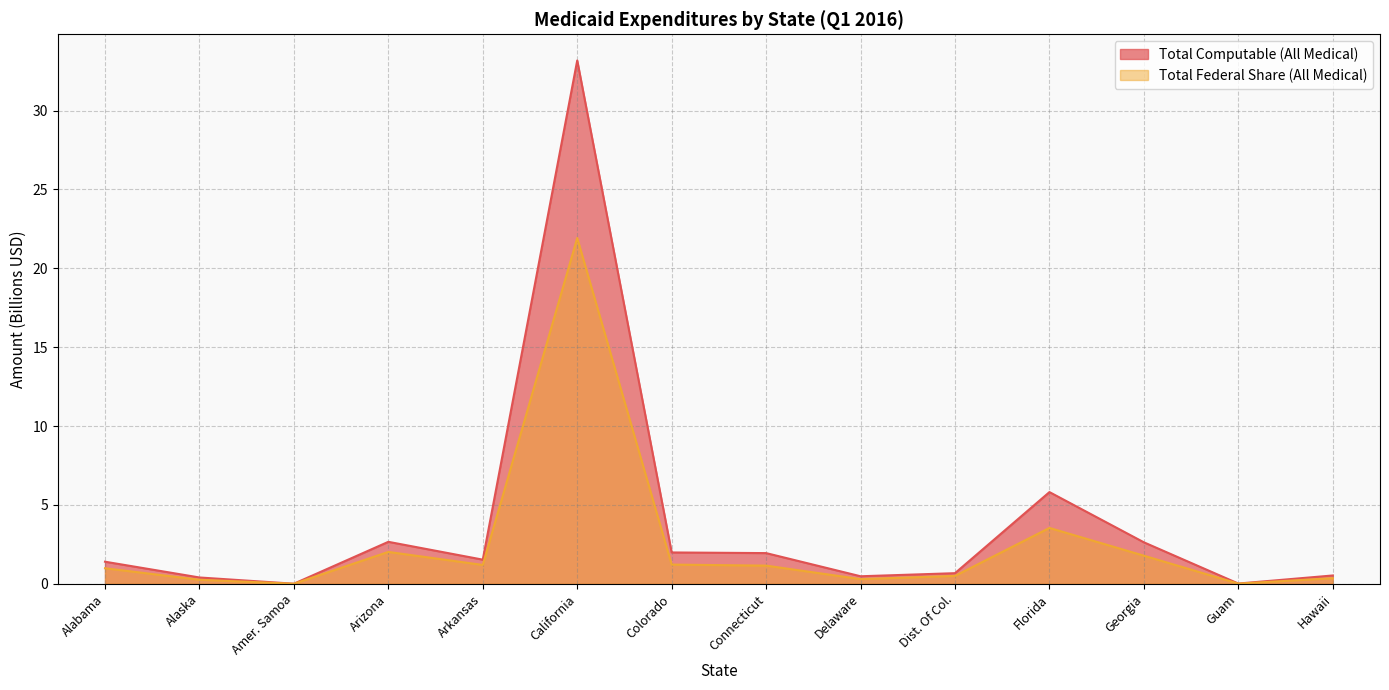

True or false: Total Federal Share (All Medical) has a value of 0.6 at Alabama.

False